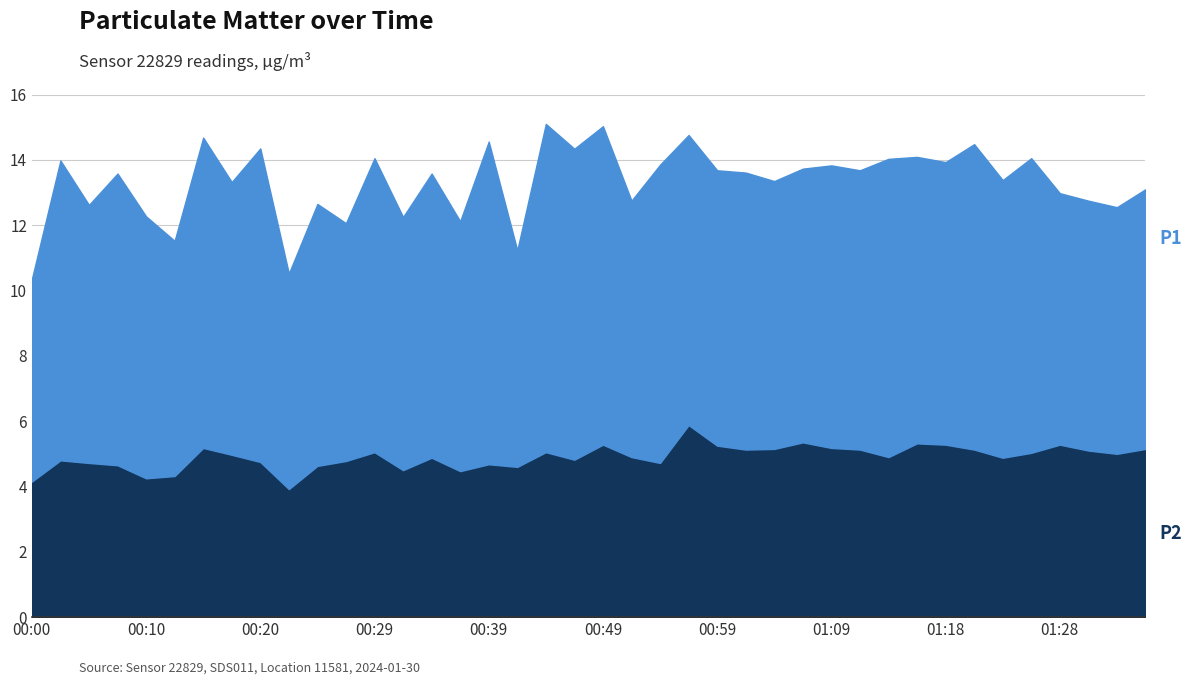

What is the sum of all P1 values?

336.5